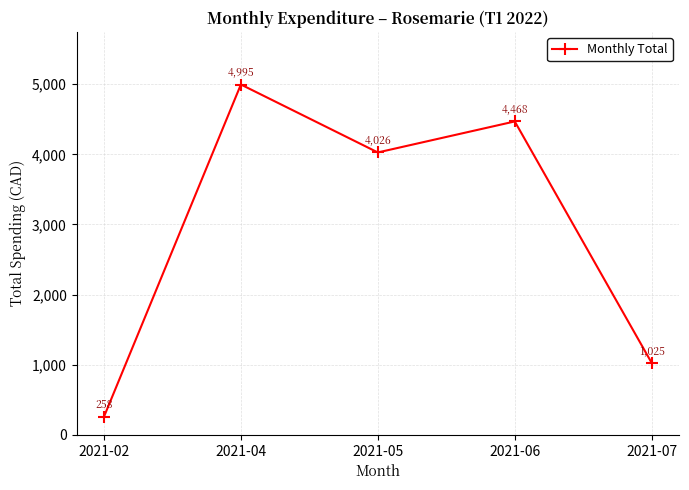

What is the value of the 4th point from the left?

4468.5